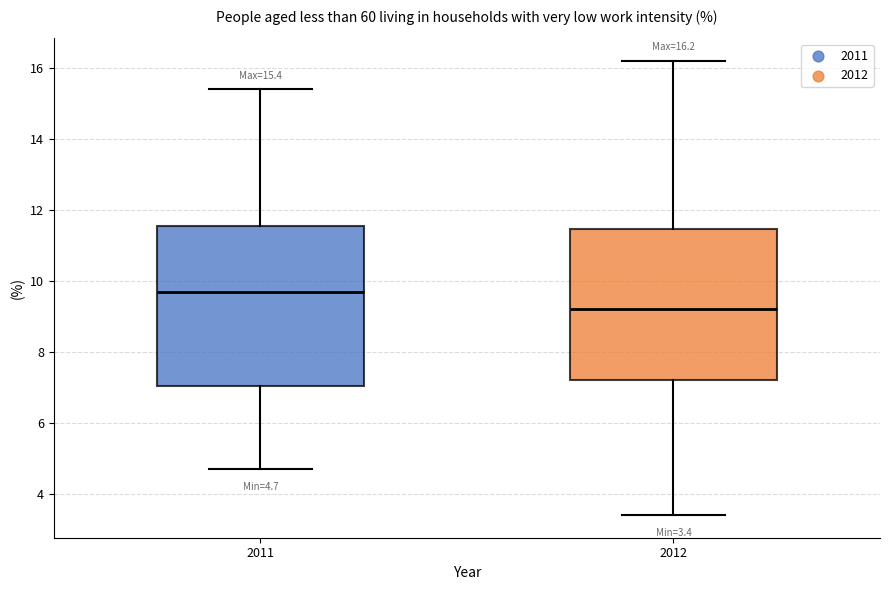

Which box's median line is the highest?

2011